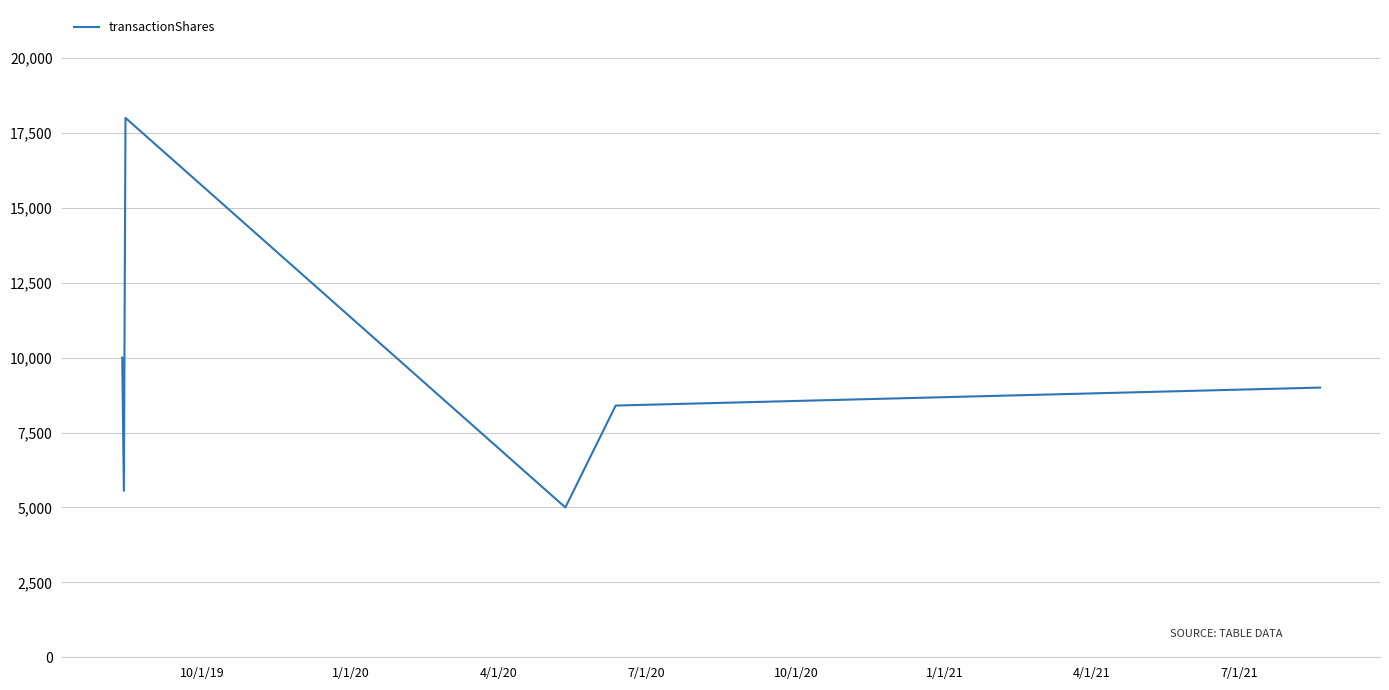

What is the sum of all values?

55955